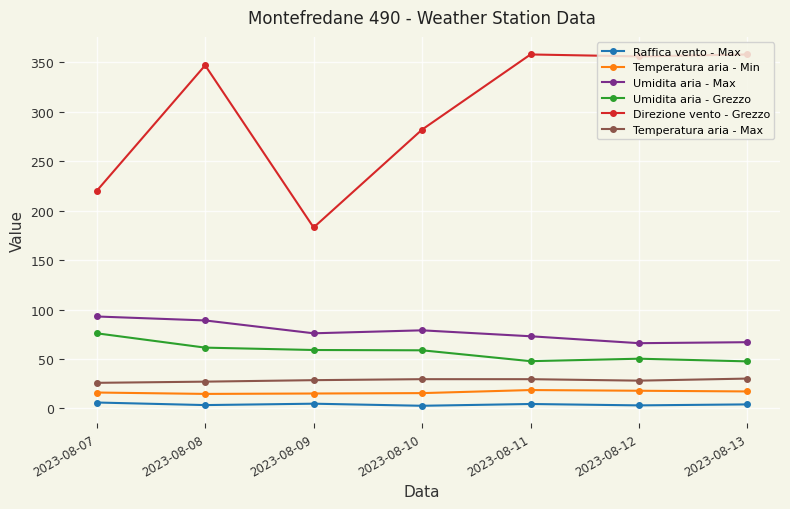

What is the difference between the Temperatura aria - Min values at 2023-08-09 and 2023-08-12?

2.8